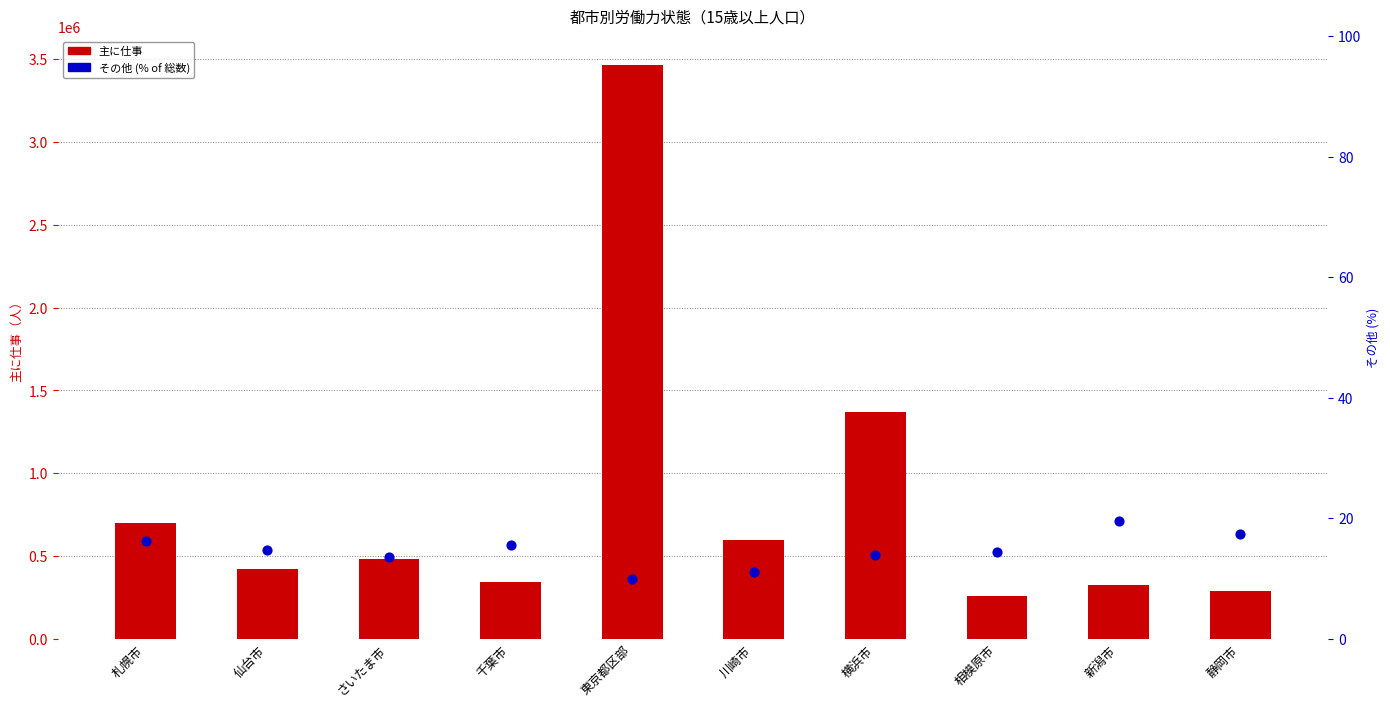

What is the total value across all series at 新潟市?

323423.6